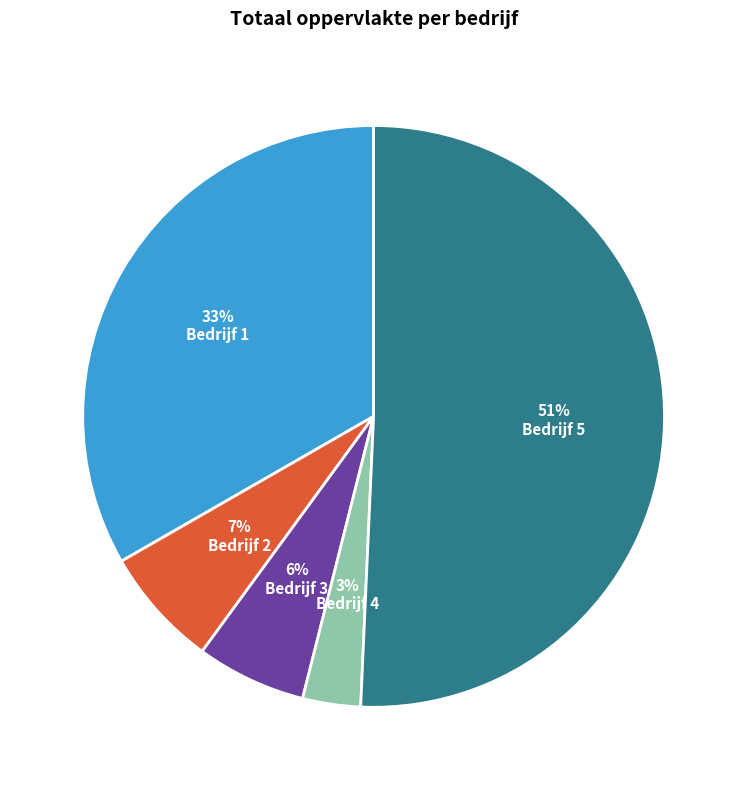

Is there a majority slice in this chart?

Yes